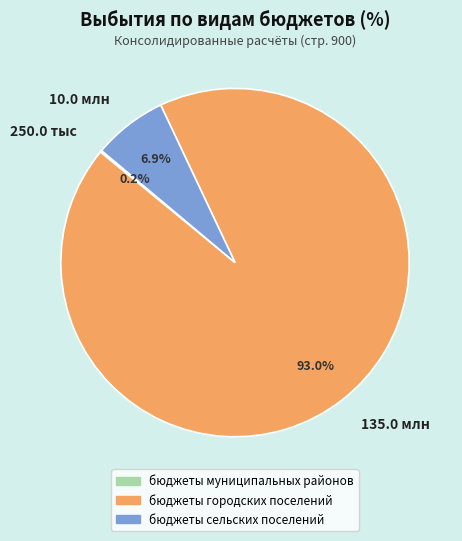

What is the largest slice in the pie chart?

135.0 млн